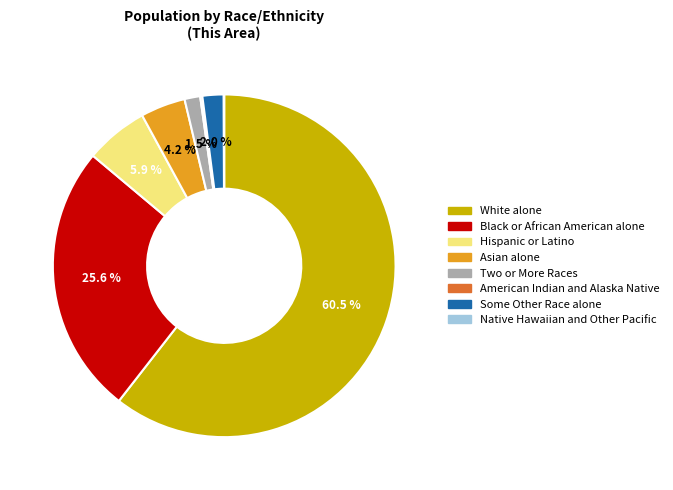

Which has a higher value, Two or More Races or Asian alone?

Asian alone